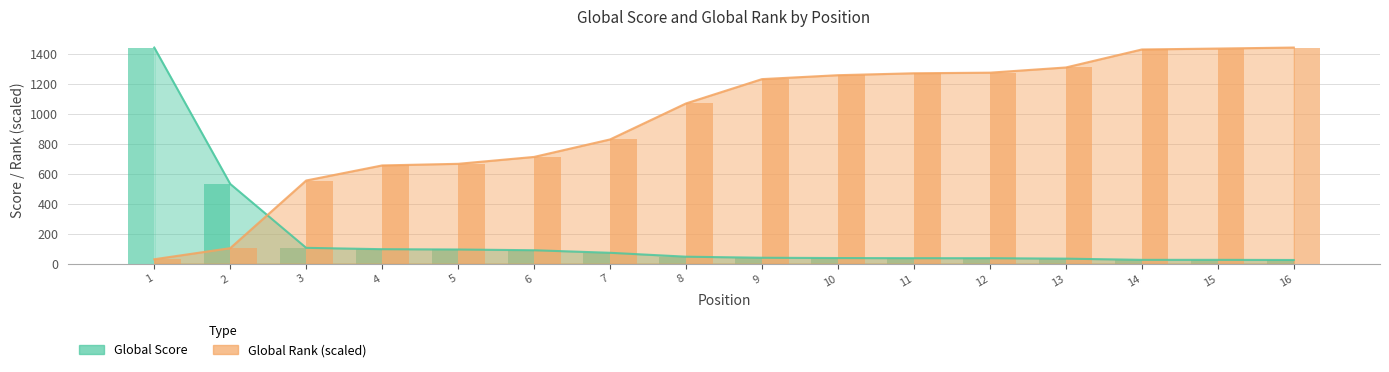

Where is Global Score nearest to the value 732?

2